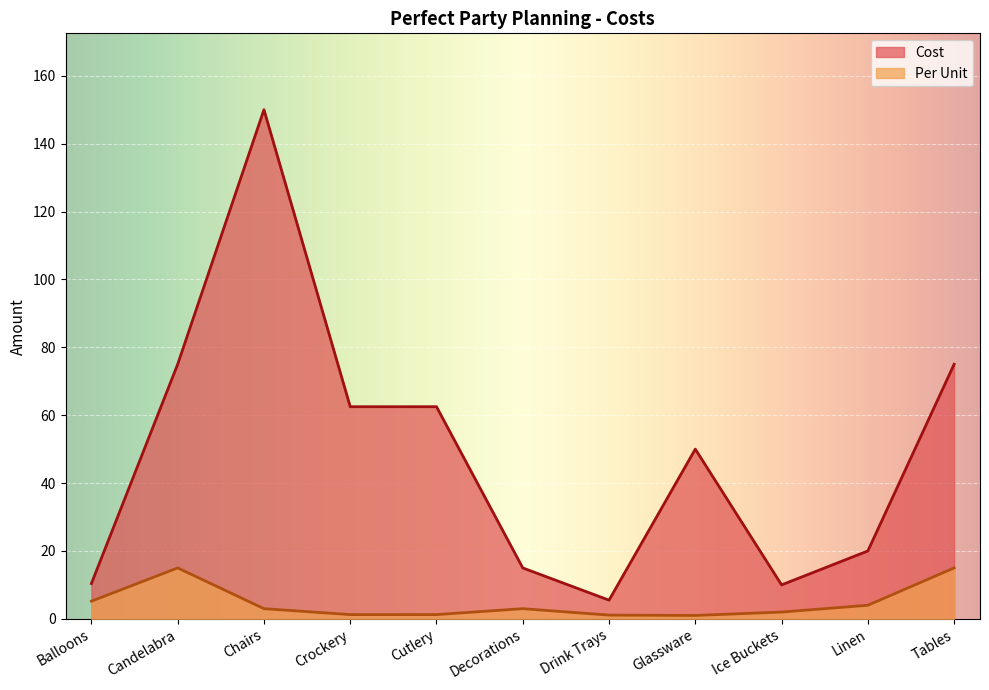

True or false: Per Unit and Cost intersect in this chart.

False